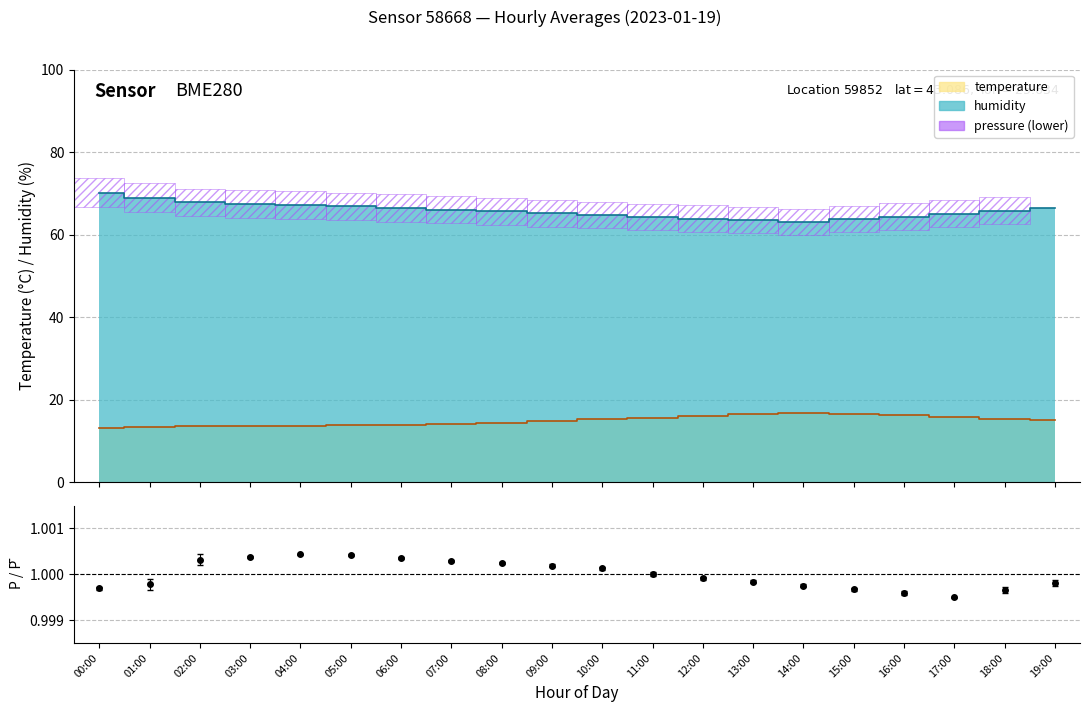

What are all the series names shown in the legend?

temperature, humidity, pressure